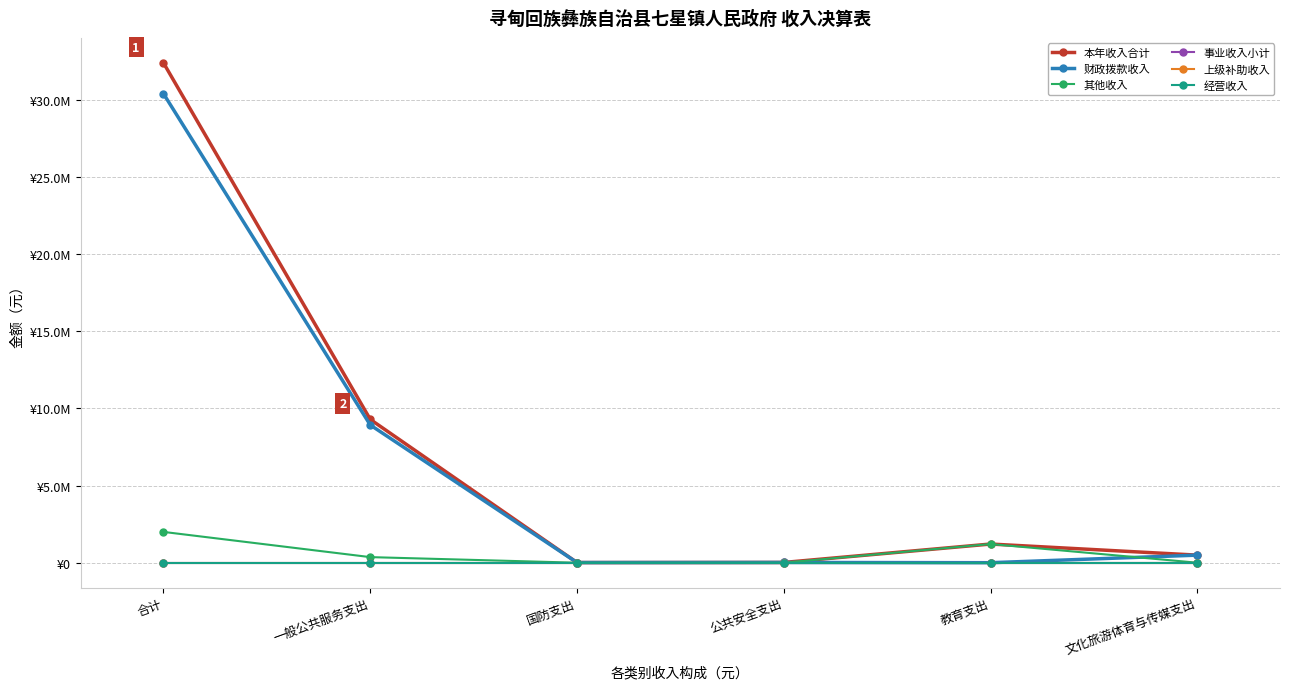

How many interior local peaks does the 本年收入合计 series have?

1